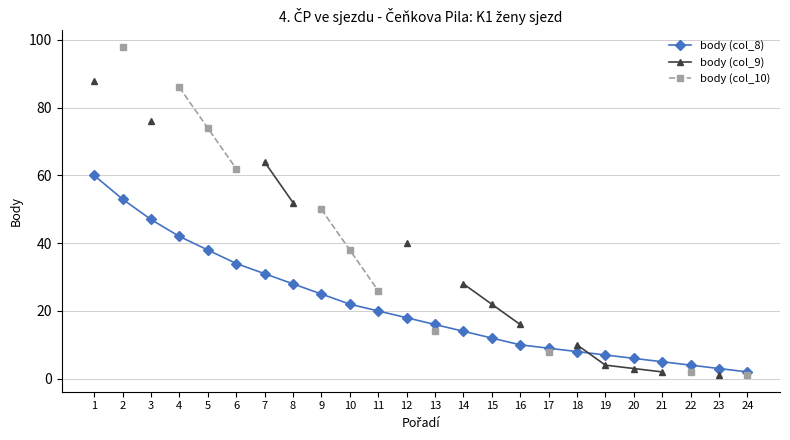

Where does the body (col_8) series first go above 18?

1